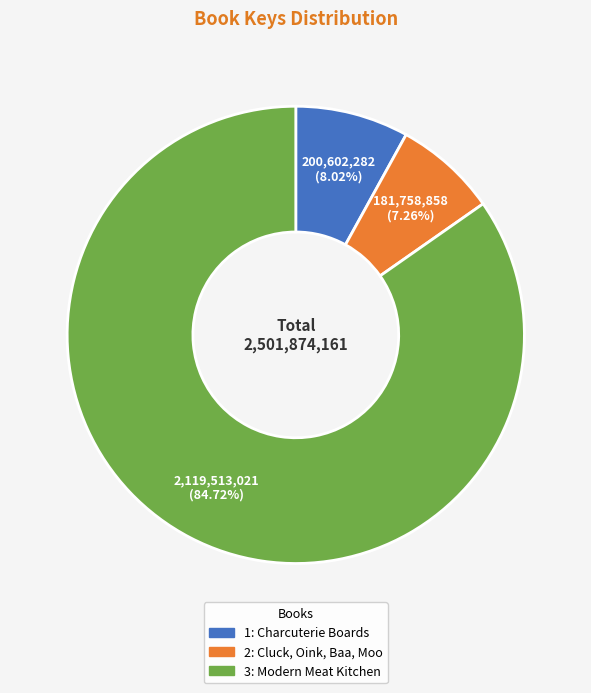

Is there a majority slice in this chart?

Yes